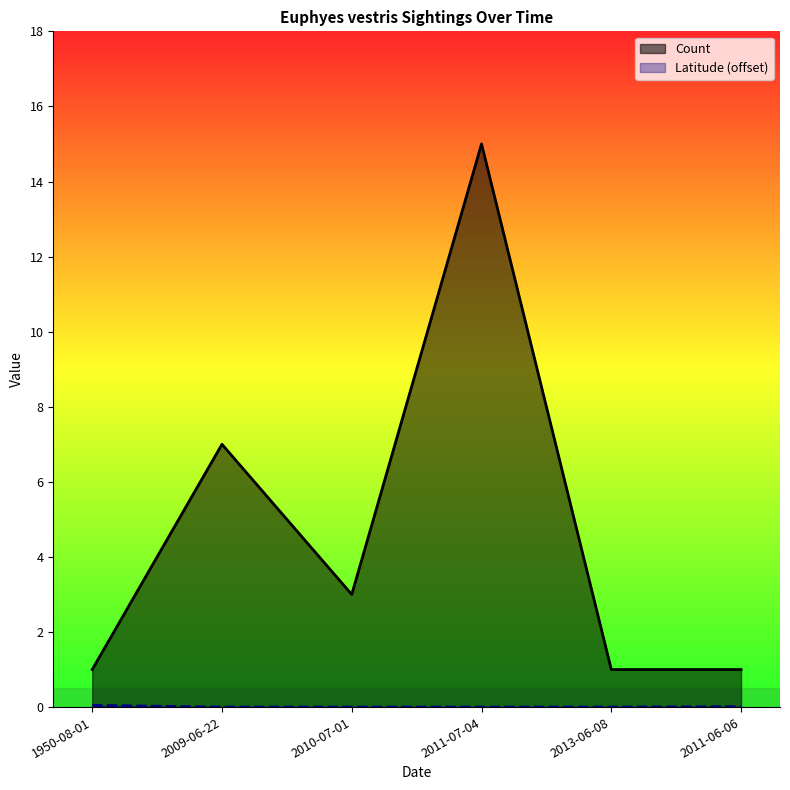

Rank the series by their maximum value, from highest to lowest.

Count, Latitude (offset)